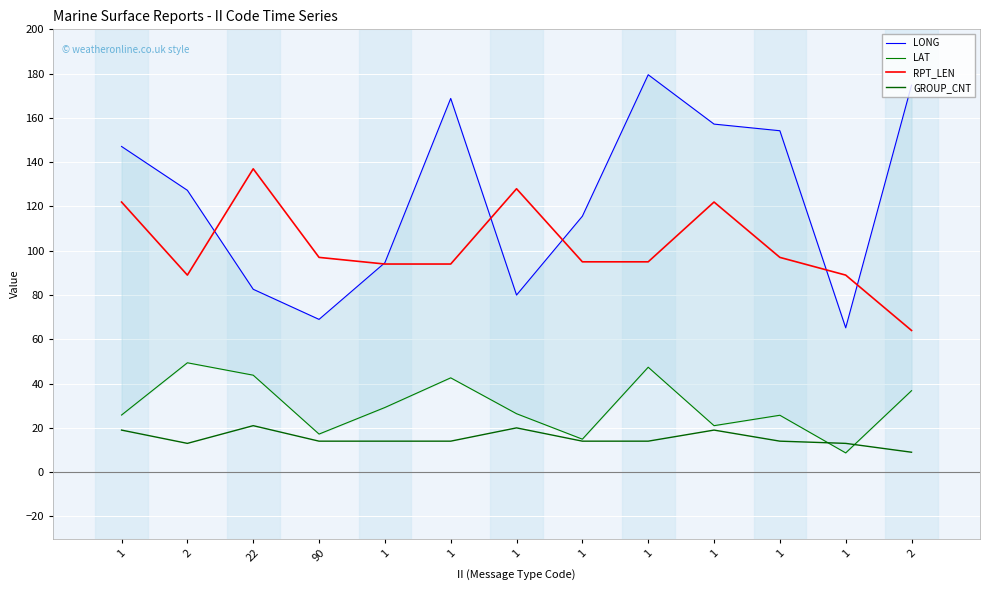

Rank the categories by LONG value from highest to lowest.

1, 2, 1, 1, 1, 1, 2, 1, 1, 22, 1, 90, 1